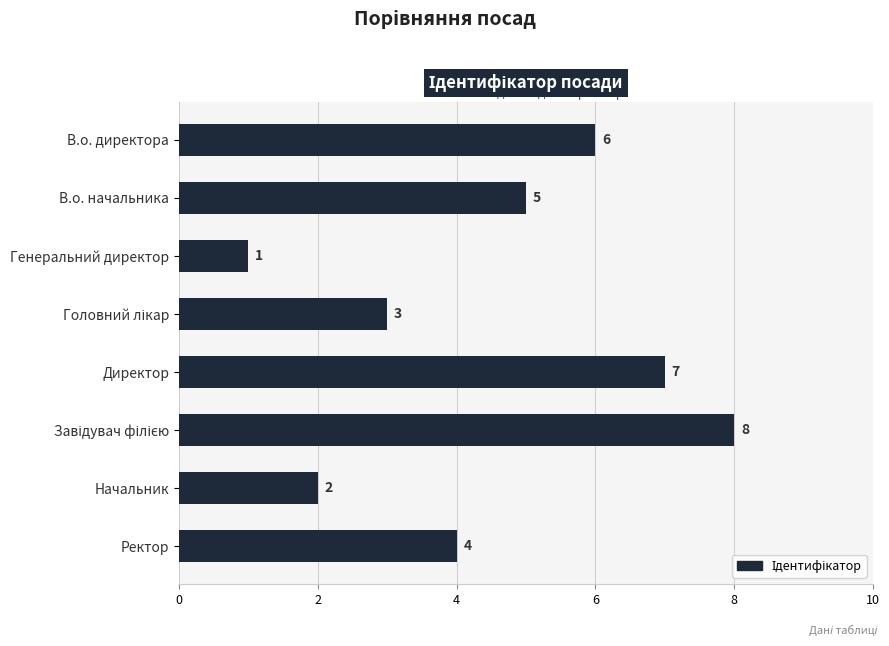

What is the change in value from Начальник to Ректор?

+2